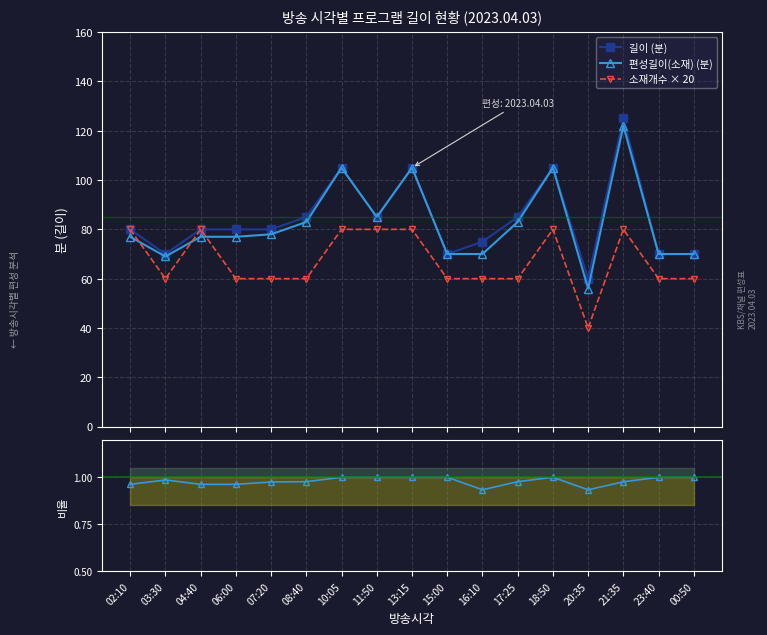

True or false: 길이 (분) and 소재/길이 비율 cross at least once.

False